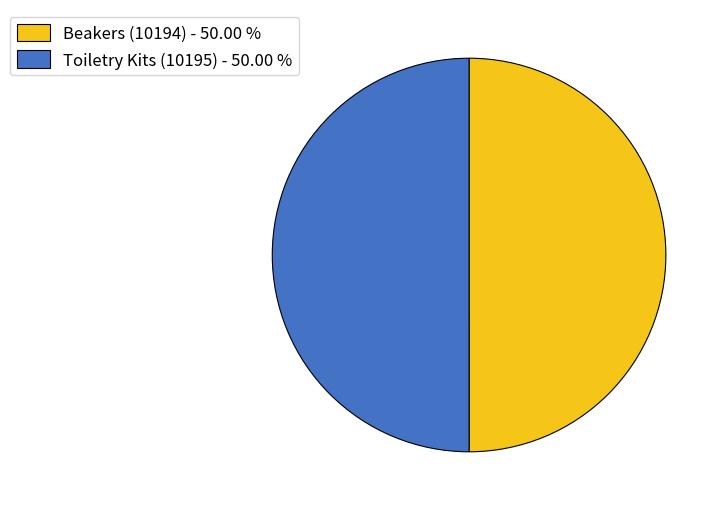

What is the ratio of the value at Toiletry Kits (10195) - 50.00 % to the value at Beakers (10194) - 50.00 %?

1.0